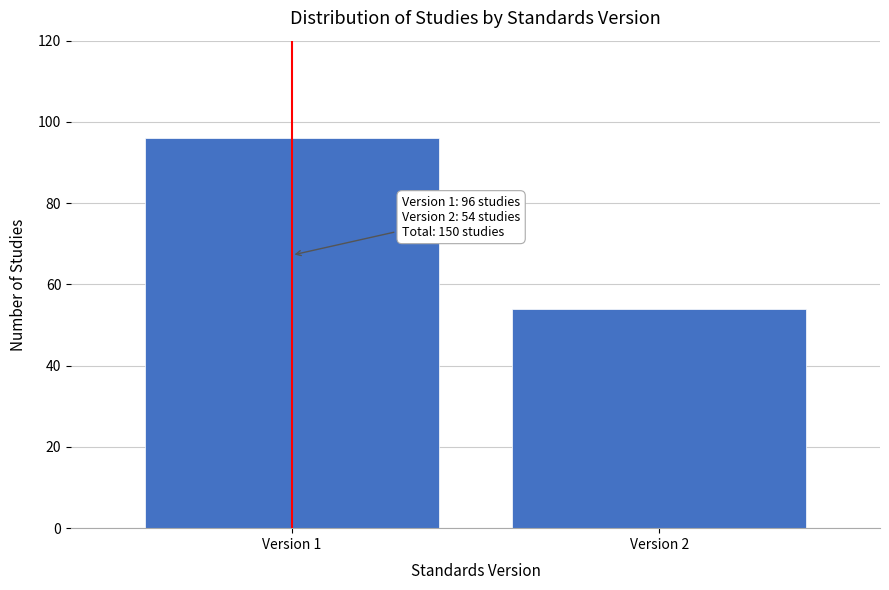

Reading left to right, transcribe all the data shown in this chart.

Version 1=96	Version 2=54